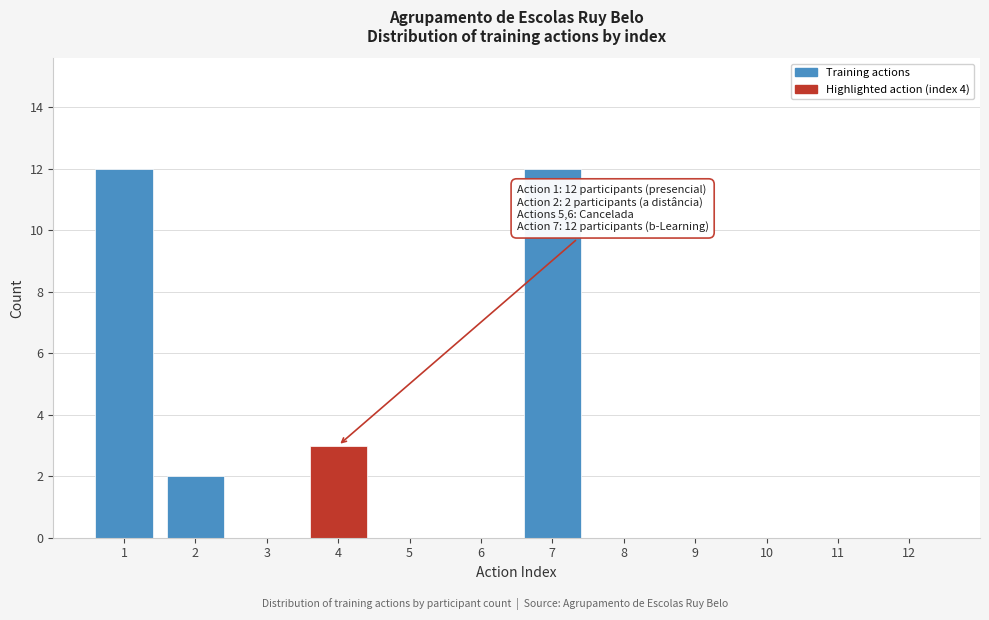

Reading right to left, list all the values displayed in this chart.

12=0	11=0	10=0	9=0	8=0	7=12	6=0	5=0	4=3	3=0	2=2	1=12